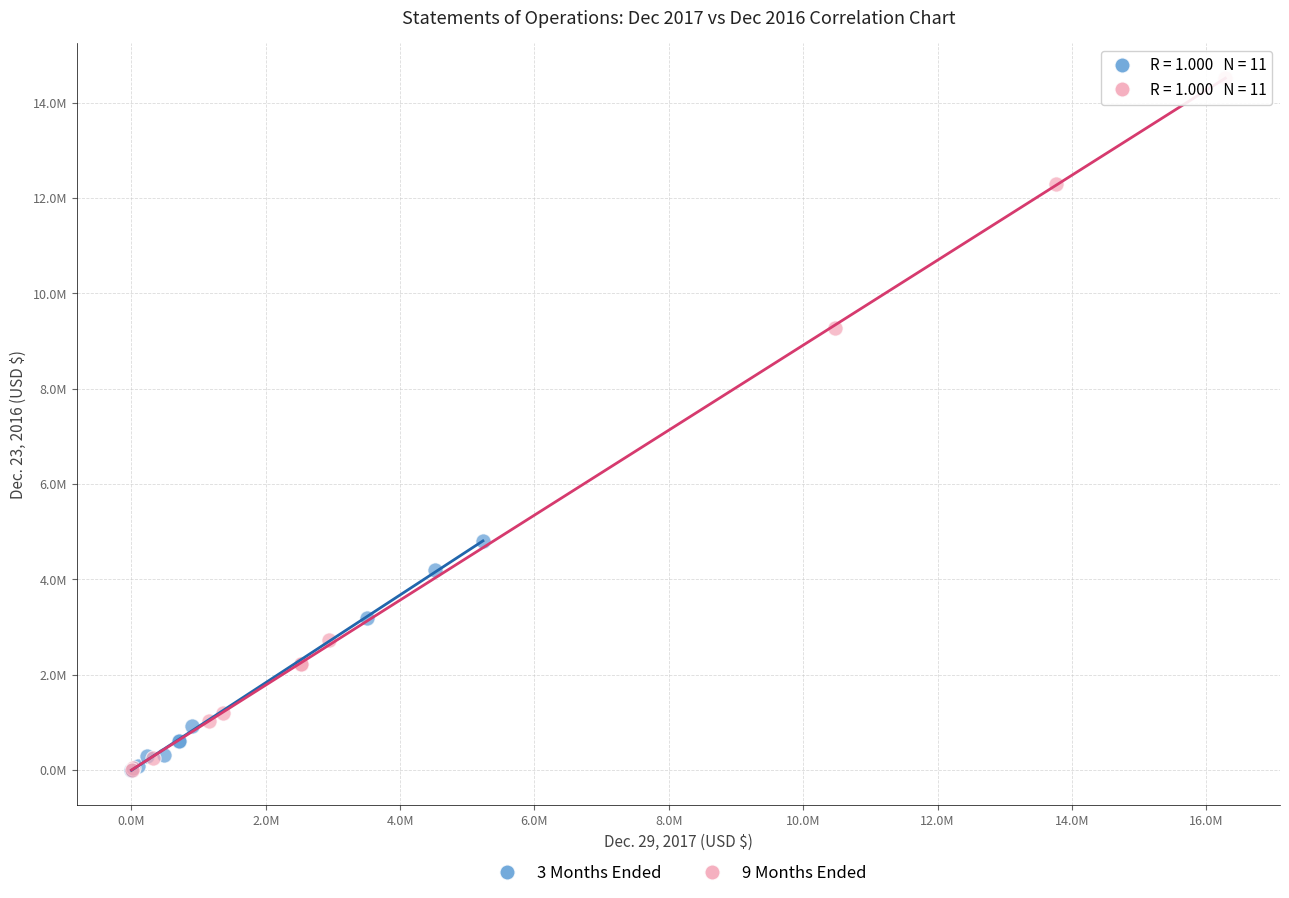

Which series has the widest spread of Y values?

9 Months Ended